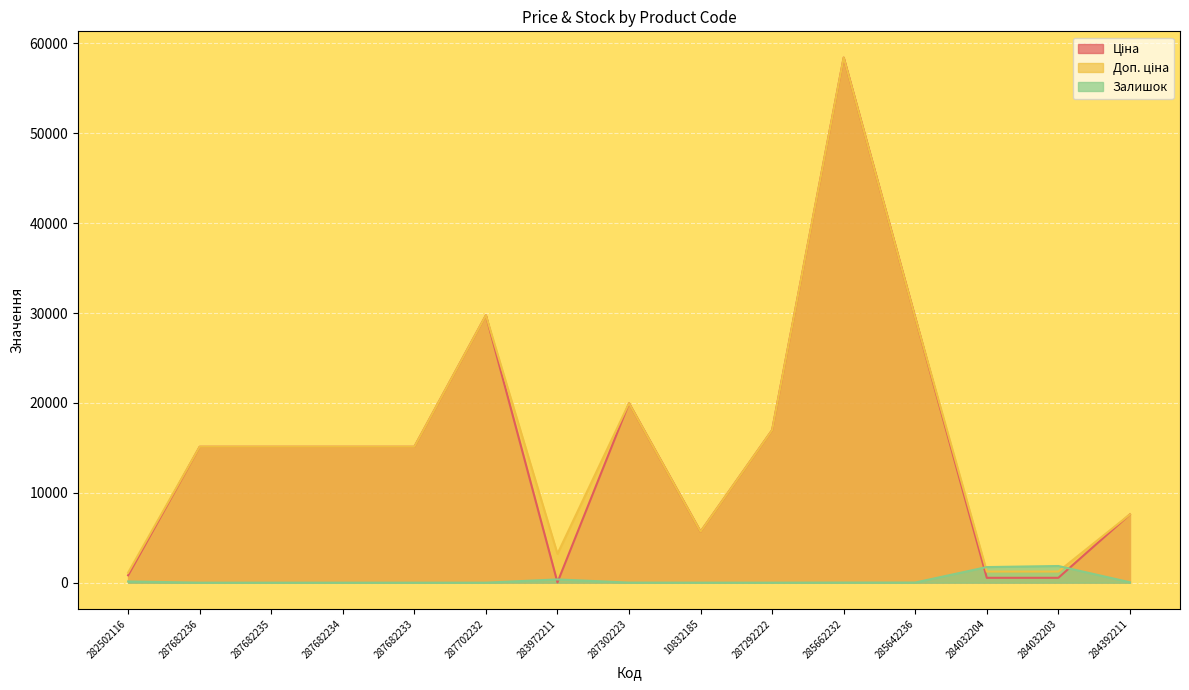

Which series has the largest range (max minus min)?

Ціна